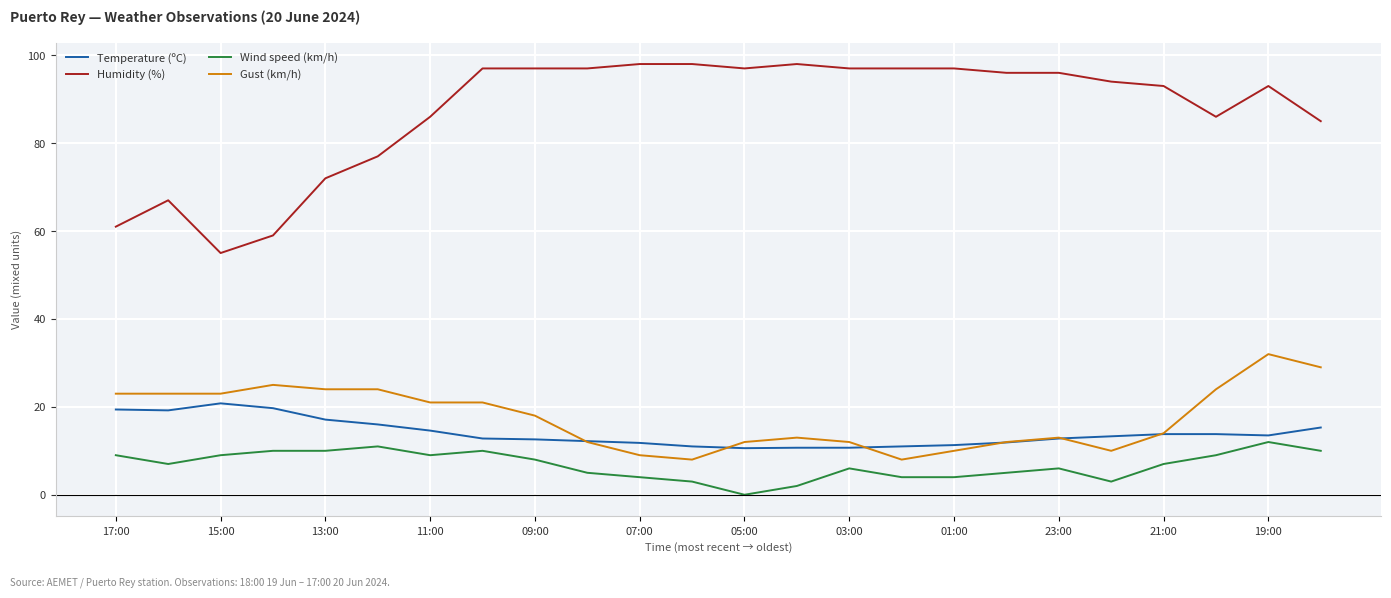

Which series has the largest range (max minus min)?

Humidity (%)